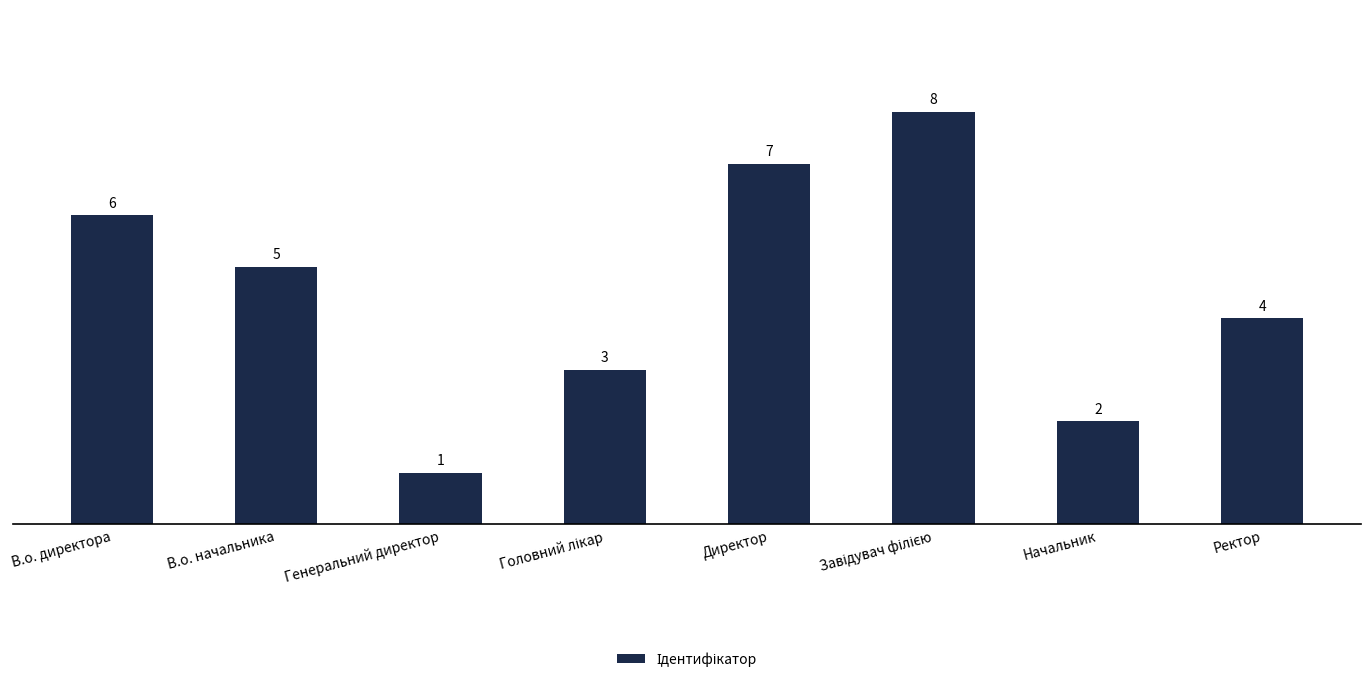

At which label does the data first exceed 5?

В.о. директора